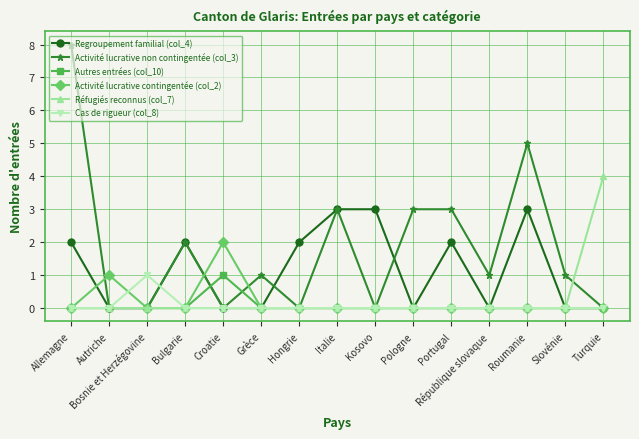

What is the label of the 4th point from the left?

Bulgarie